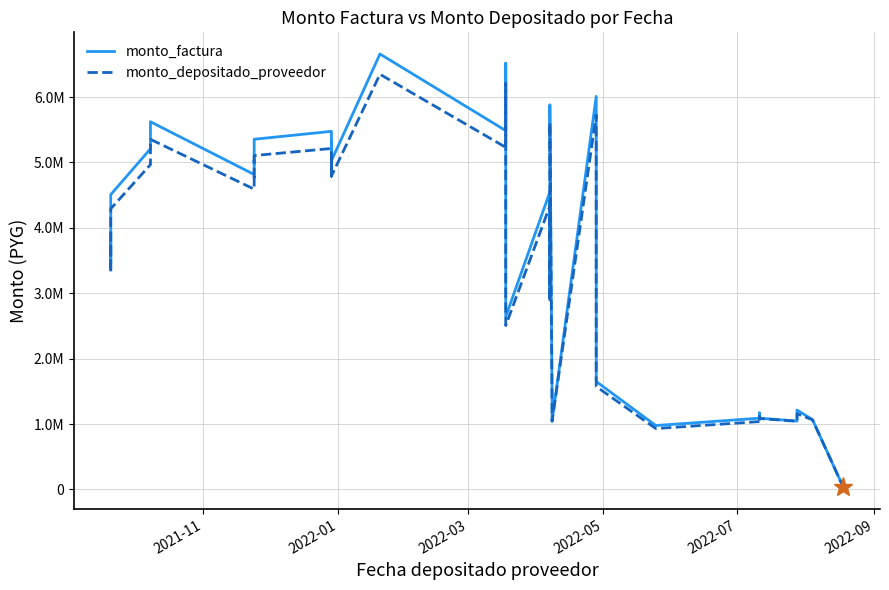

True or false: monto_factura and monto_depositado_proveedor cross at least once.

False